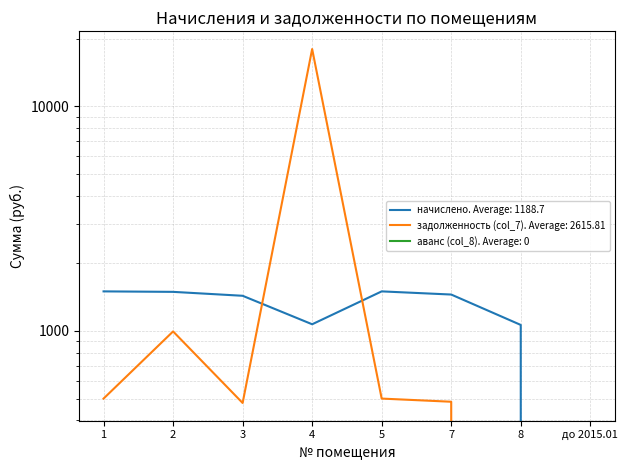

What is the label of the 5th point from the right?

4